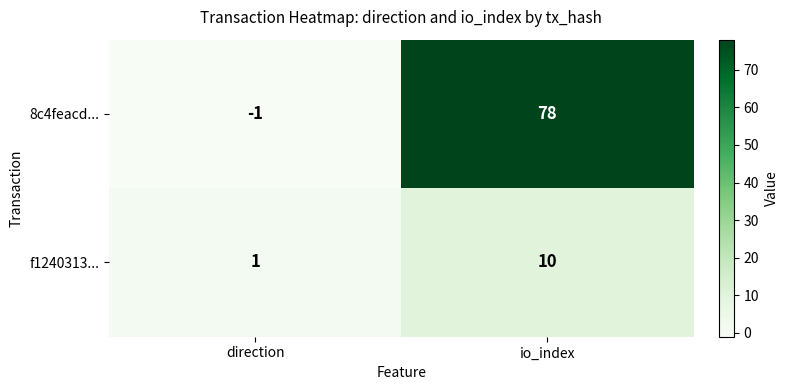

How many distinct data groups are displayed?

2